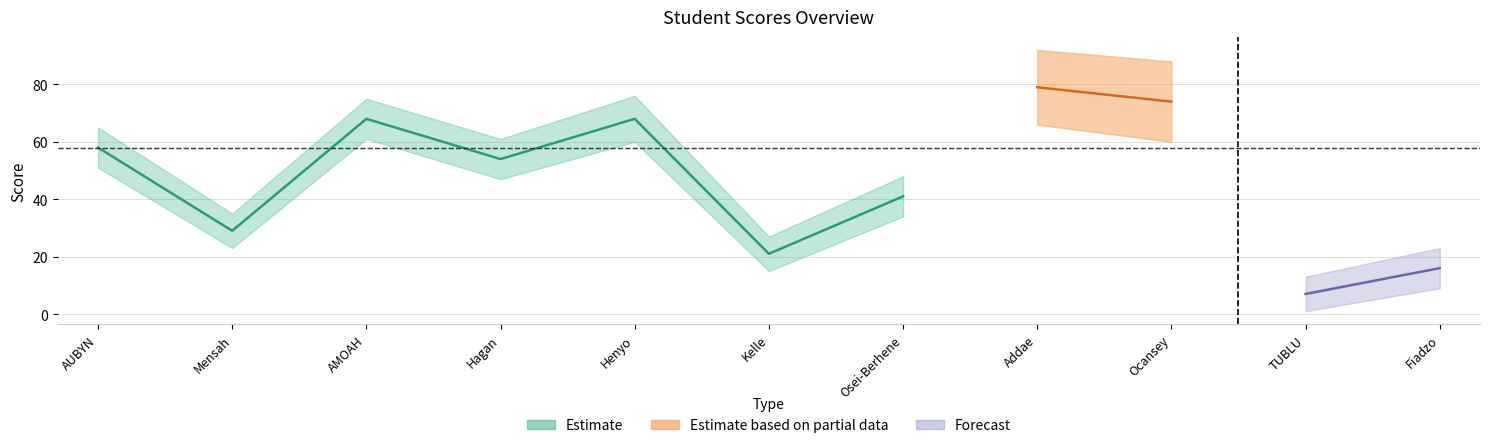

What is the maximum value for Q 1?

79